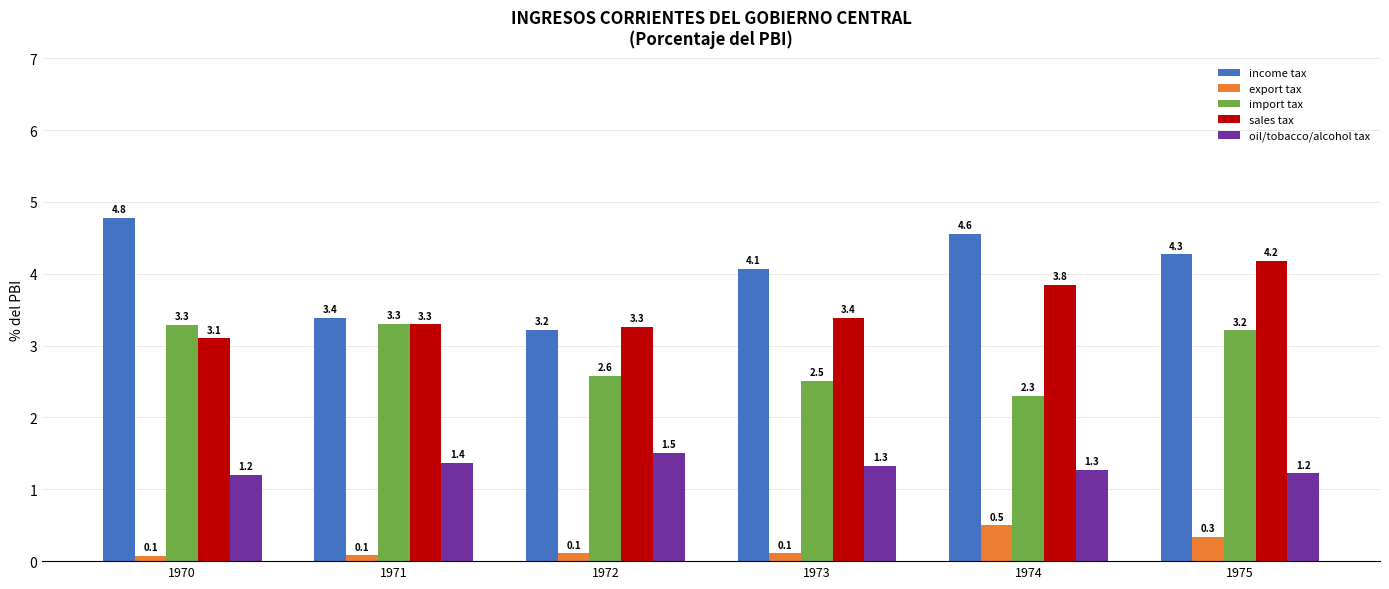

At which label does import tax reach its peak?

1971